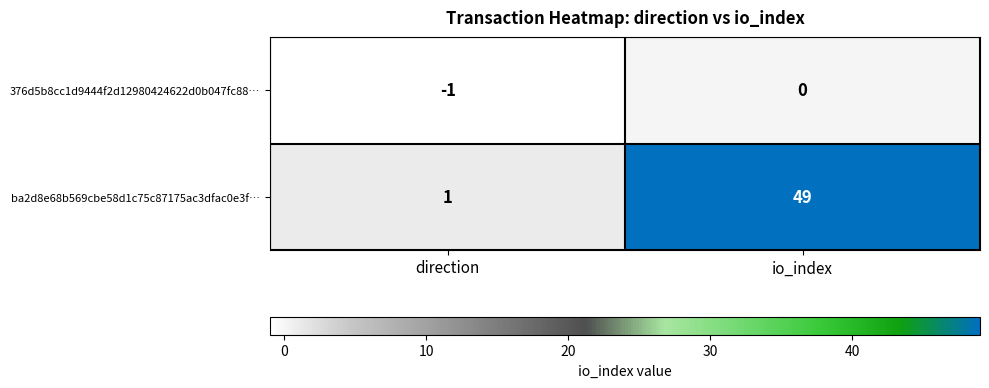

Which series has the widest spread of values?

ba2d8e68b569cbe58d1c75c87175ac3dfac0e3f…